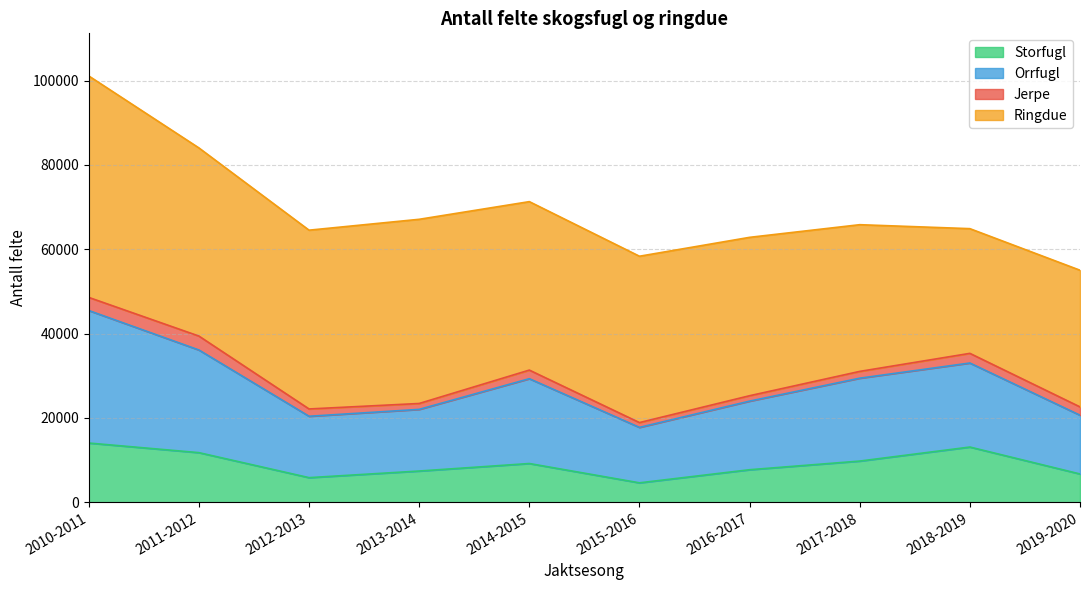

What is the highest value of the Storfugl series?

14040